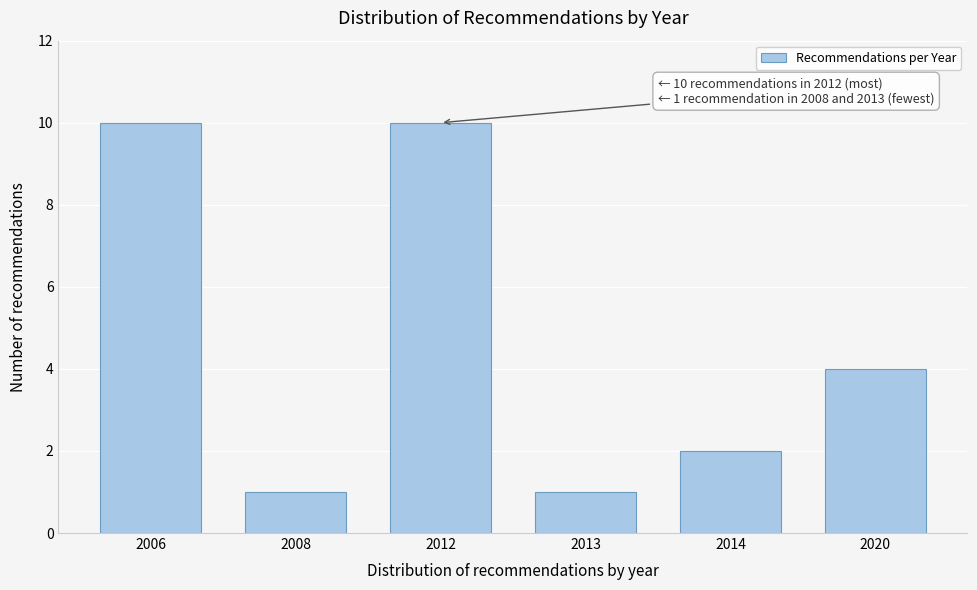

Reading right to left, what are all the values shown in this chart?

4	2	1	10	1	10